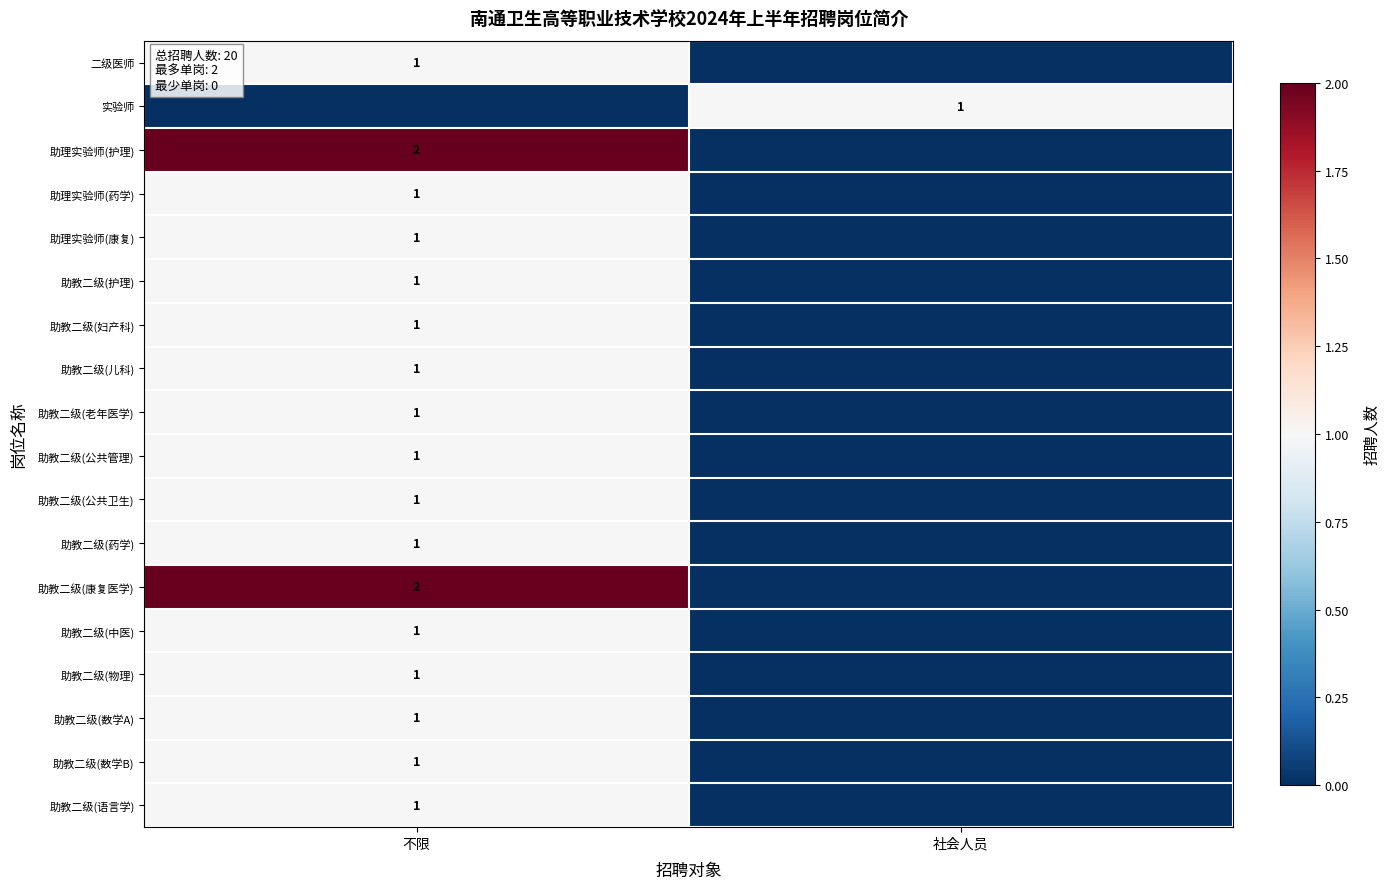

What is the total value across all series at 不限?

19